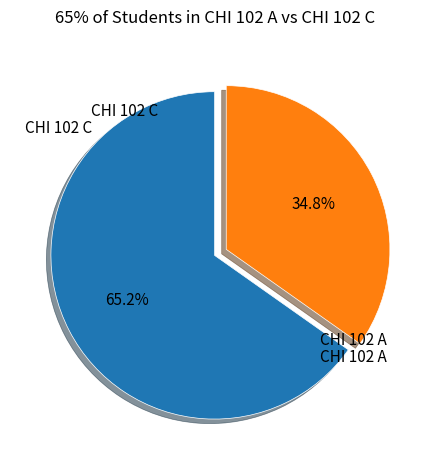

How many segments does this pie chart have?

2